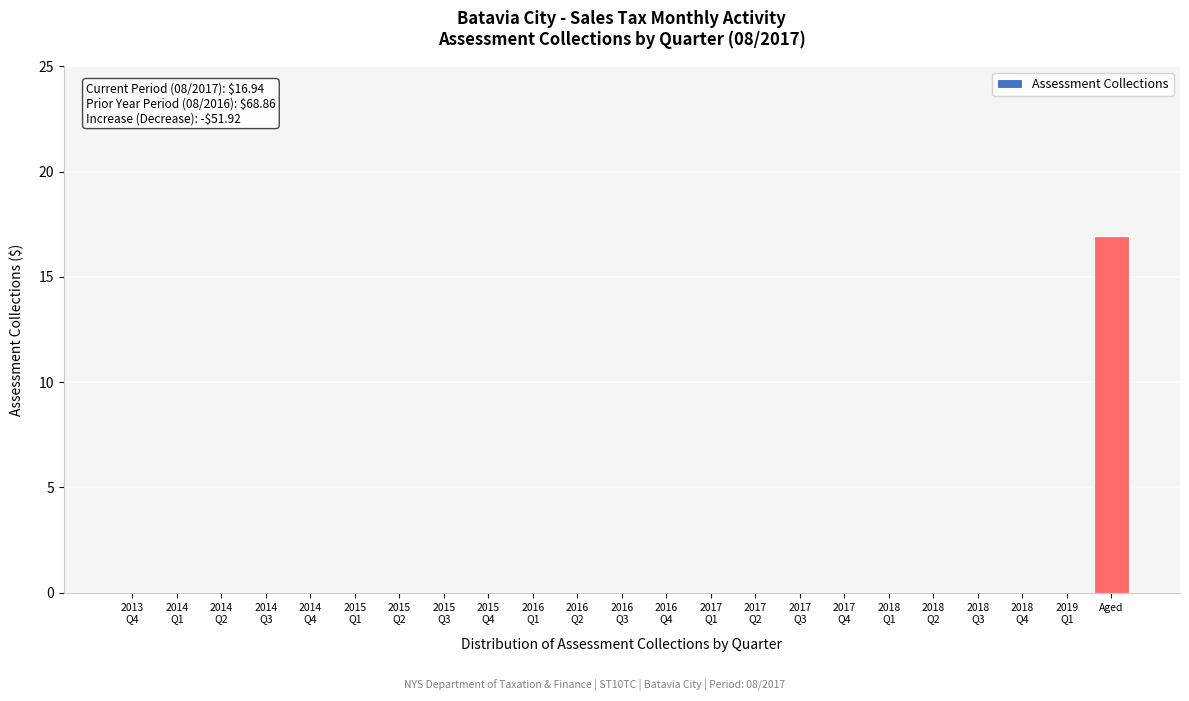

Which label corresponds to the largest value in the chart?

Aged